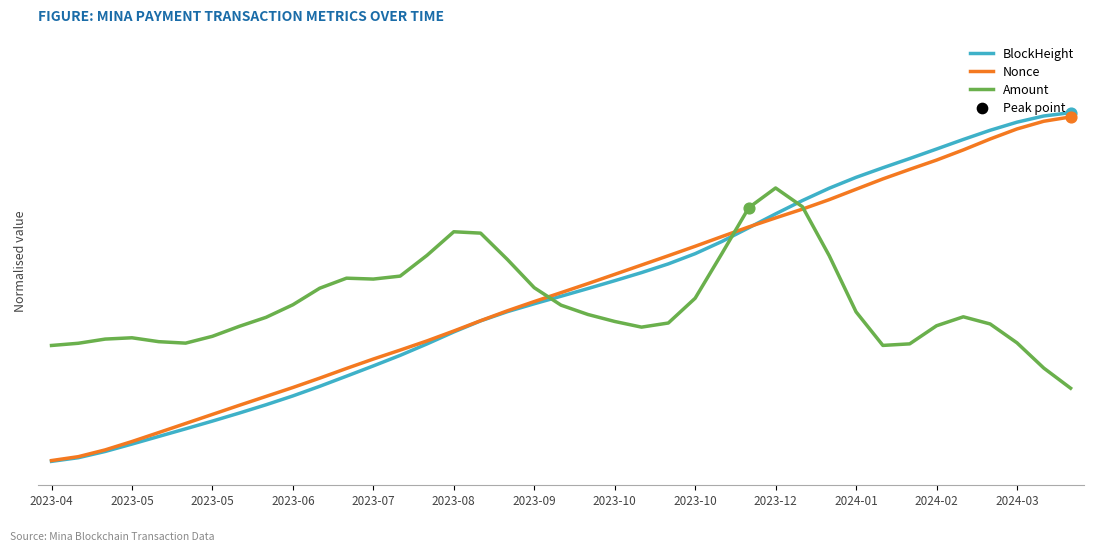

Is this an area chart (filled region under the line)?

No